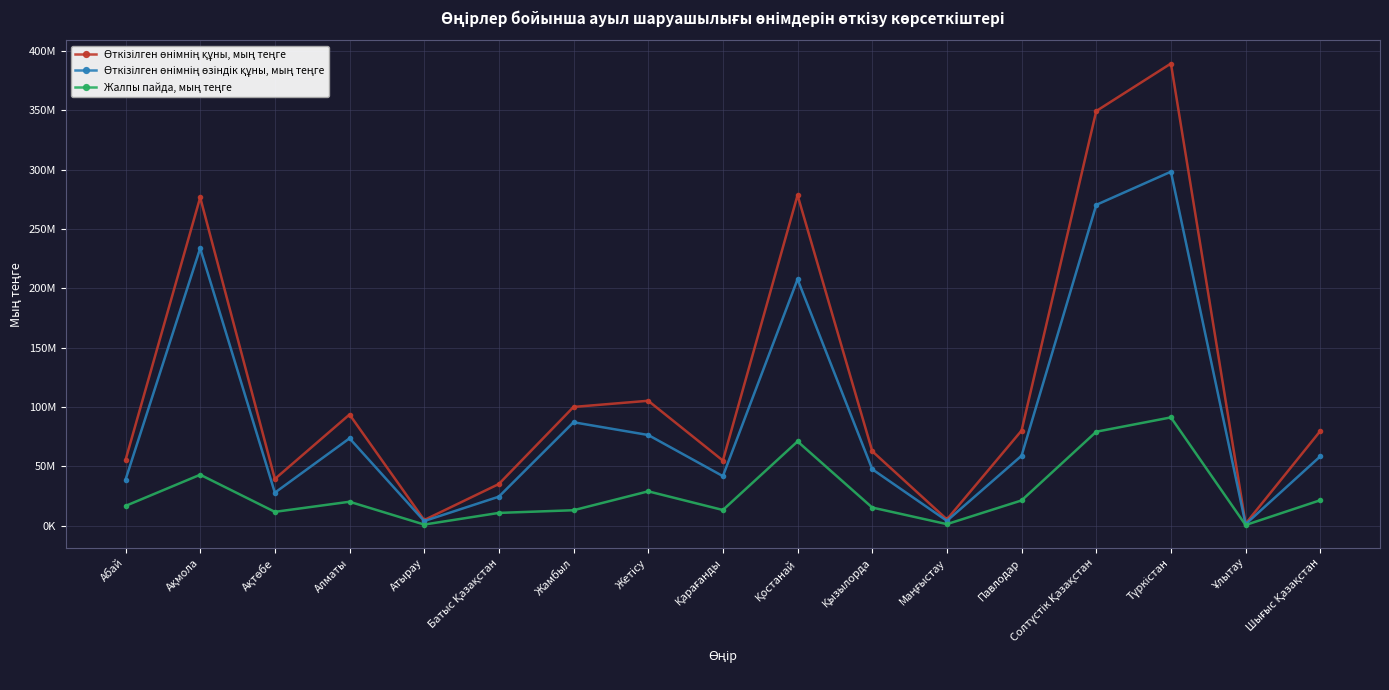

What is the total value across all series at Маңғыстау?

10357318